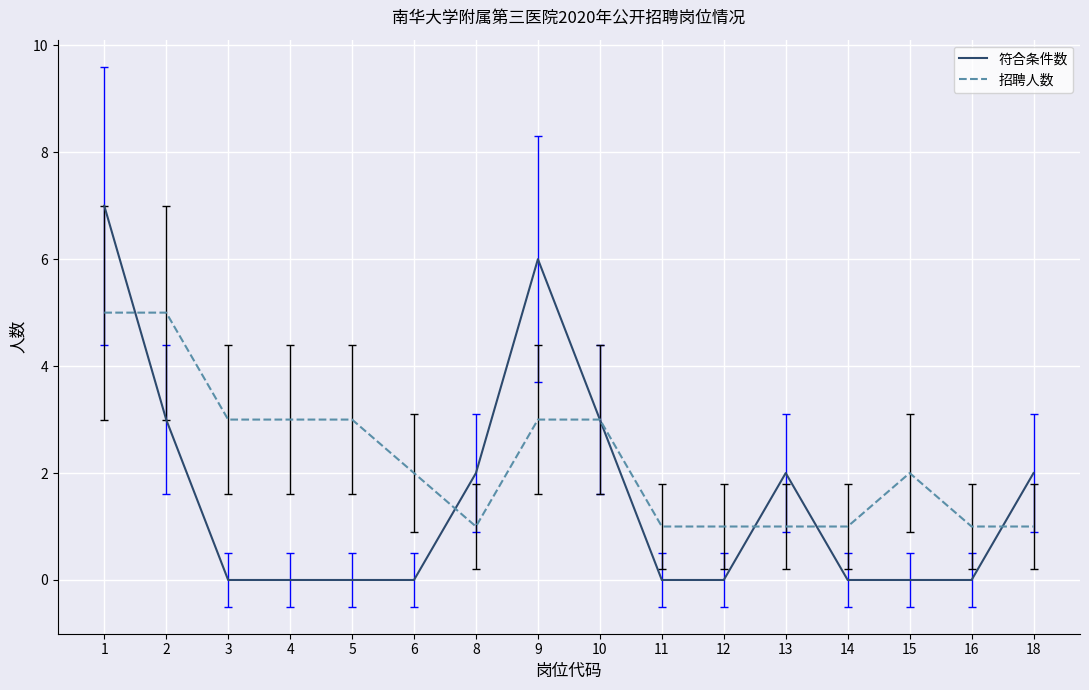

Reading left to right, transcribe all the data shown in this chart.

符合条件数: 1=7	2=3	3=0	4=0	5=0	6=0	8=2	9=6	10=3	11=0	12=0	13=2	14=0	15=0	16=0	18=2
招聘人数: 1=5	2=5	3=3	4=3	5=3	6=2	8=1	9=3	10=3	11=1	12=1	13=1	14=1	15=2	16=1	18=1